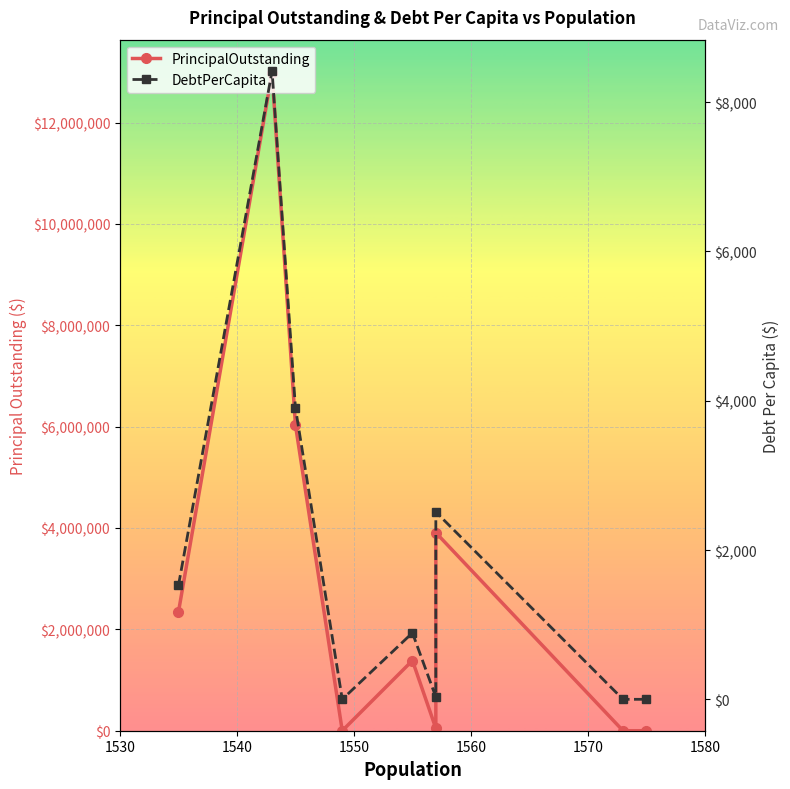

True or false: PrincipalOutstanding and DebtPerCapita cross at least once.

False